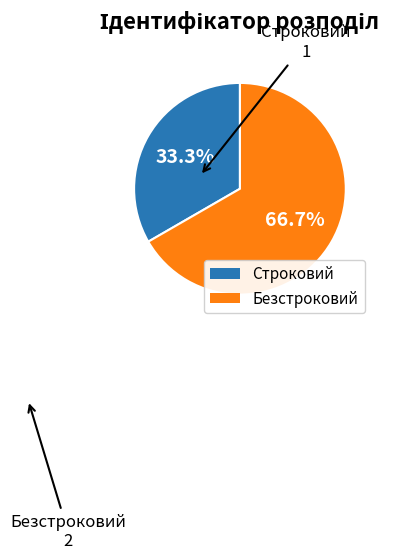

Is there any slice that represents more than half of the pie?

Yes